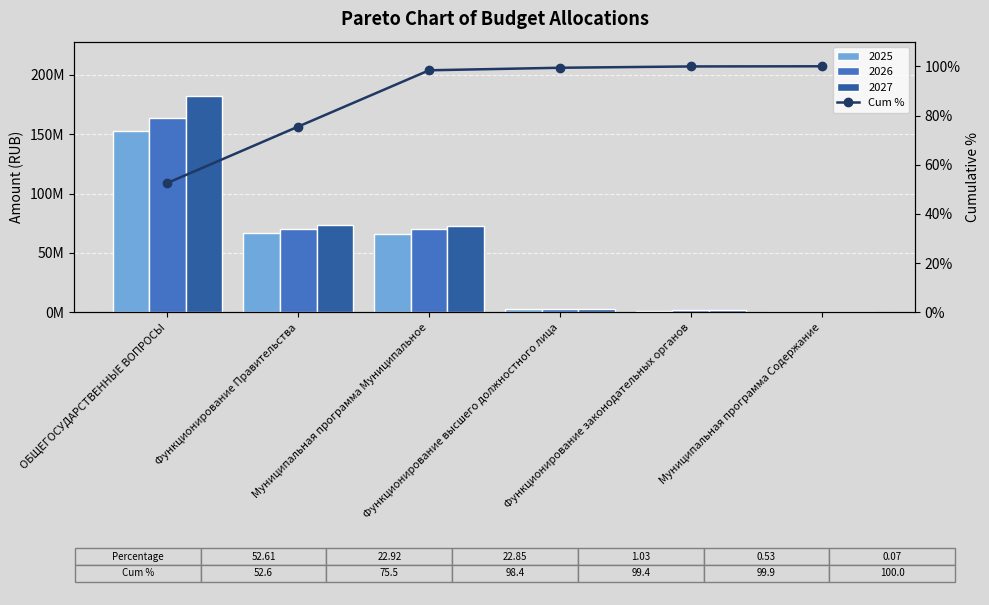

How many values are below 99?

3